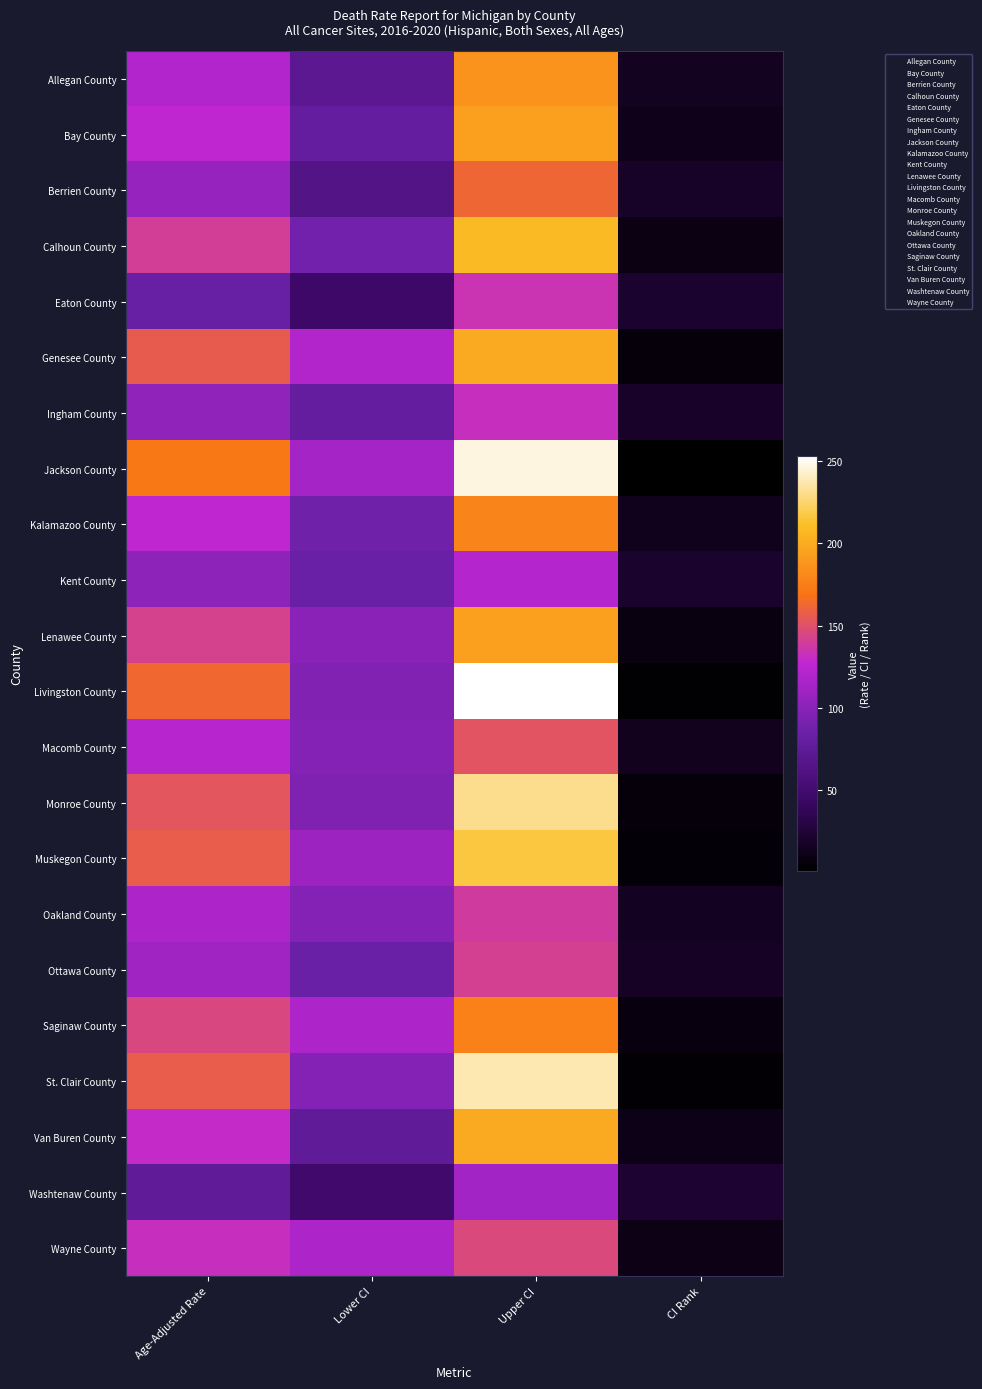

What is the difference between the highest and lowest values at Lower CI?

73.9